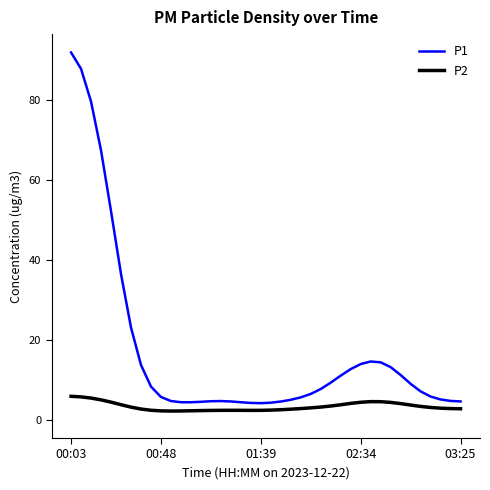

At 34, list the series in order from smallest to largest.

P2, P1